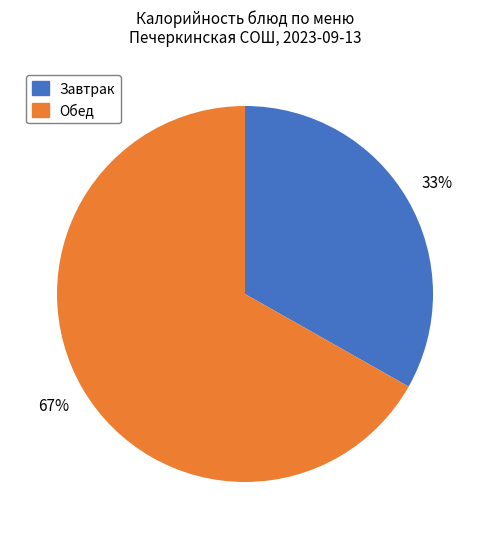

How many segments does this pie chart have?

2